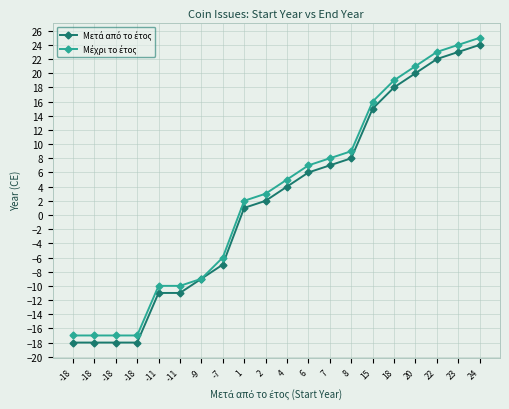

At which category is the sum across all series the highest?

24